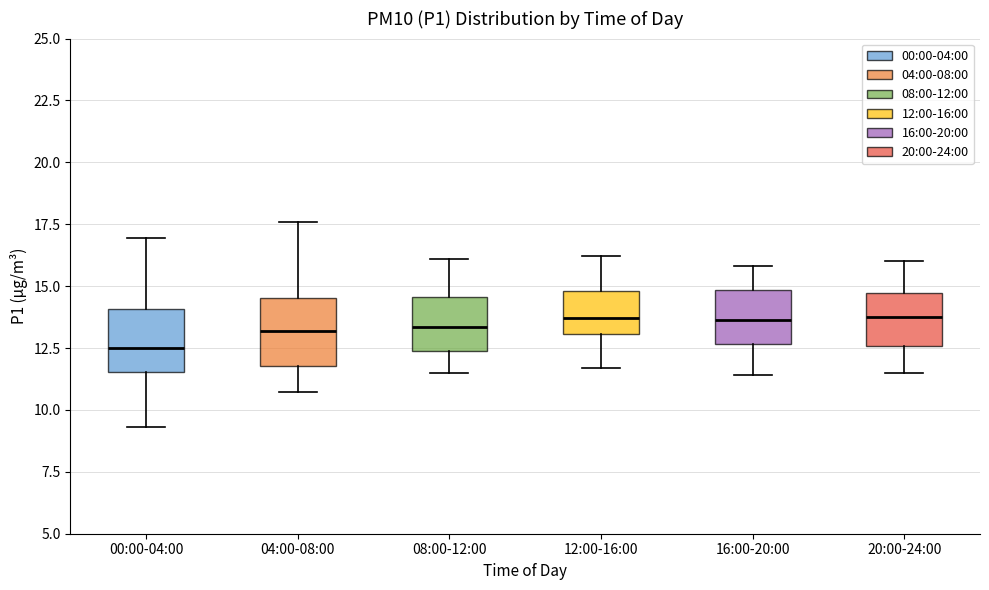

Which box's median line is the lowest?

00:00-04:00